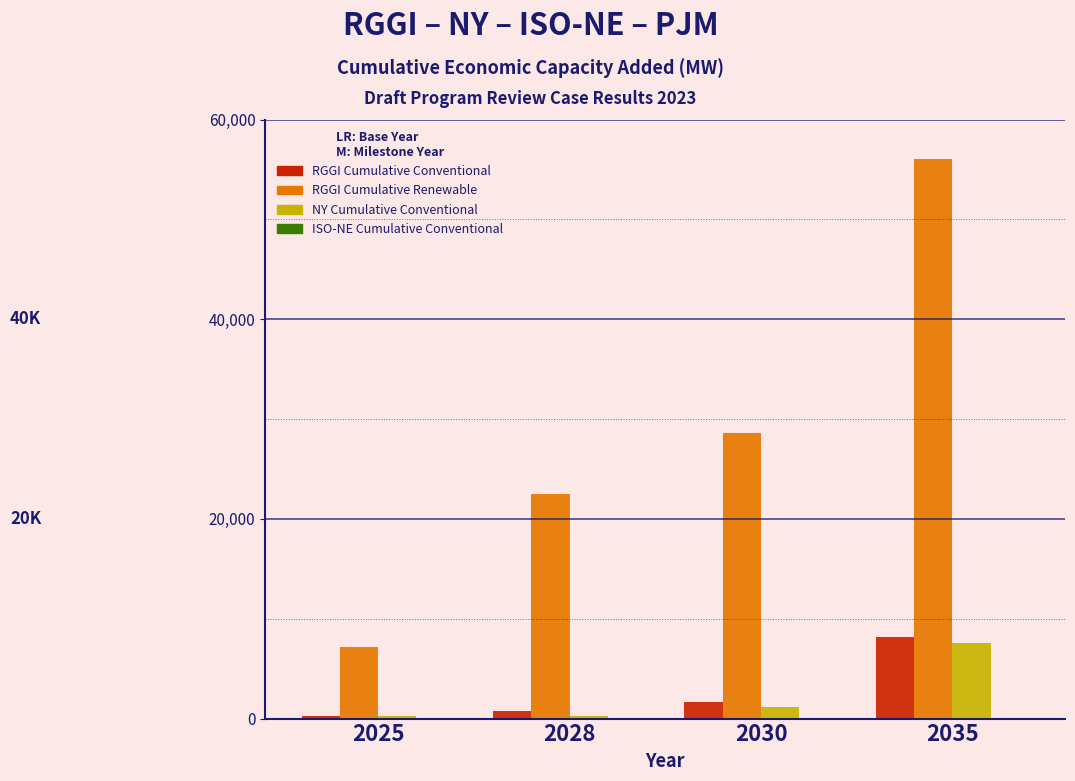

What is the greatest value displayed?

56088.4